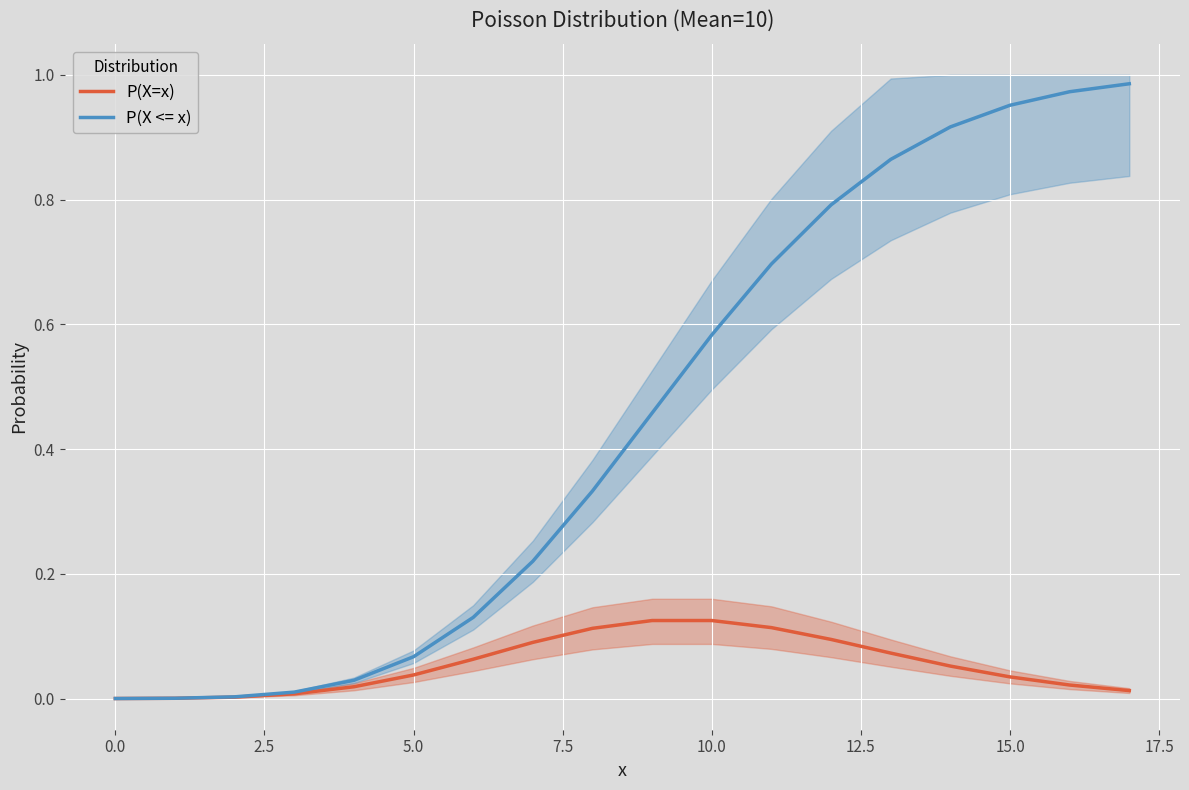

Reading right to left, list all the values displayed in this chart.

P(X=x): 0.0	0.0	0.0	0.1	0.1	0.1	0.1	0.1	0.1	0.1	0.1	0.1	0.0	0.0	0.0	0.0	0.0	0.0
P(X <= x): 1.0	1.0	1.0	0.9	0.9	0.8	0.7	0.6	0.5	0.3	0.2	0.1	0.1	0.0	0.0	0.0	0.0	0.0